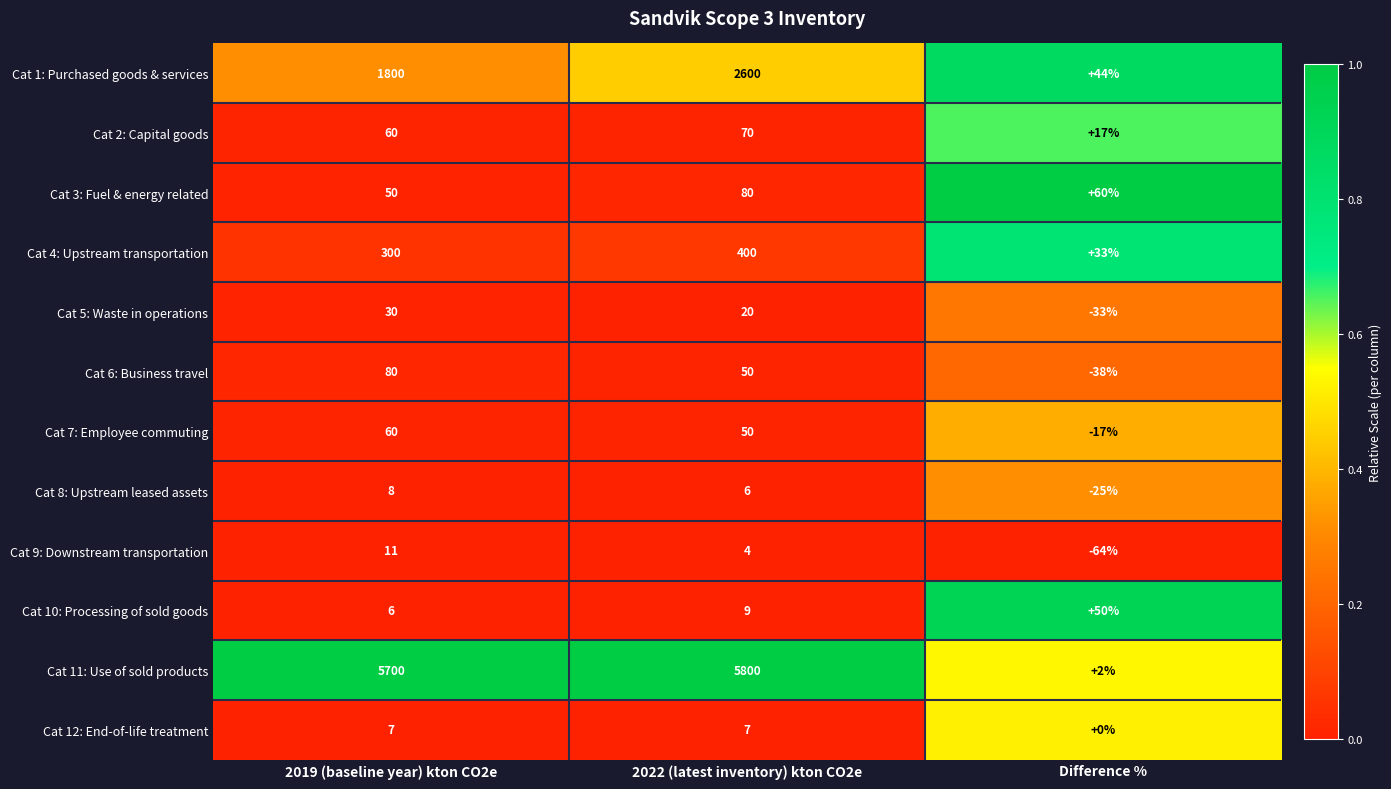

What is the highest value of the Cat 1: Purchased goods & services series?

2600